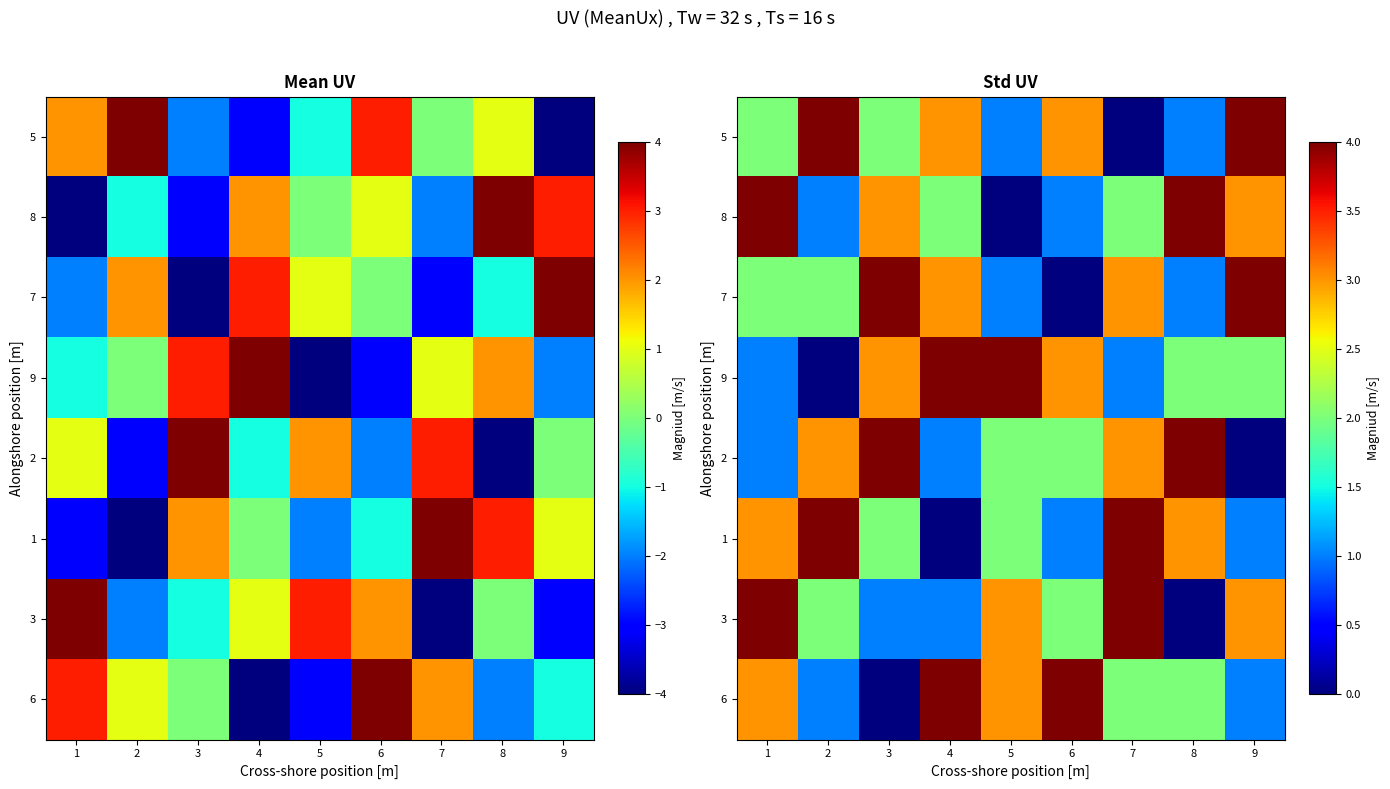

The value of 2 at 5 is 0. True or false?

False